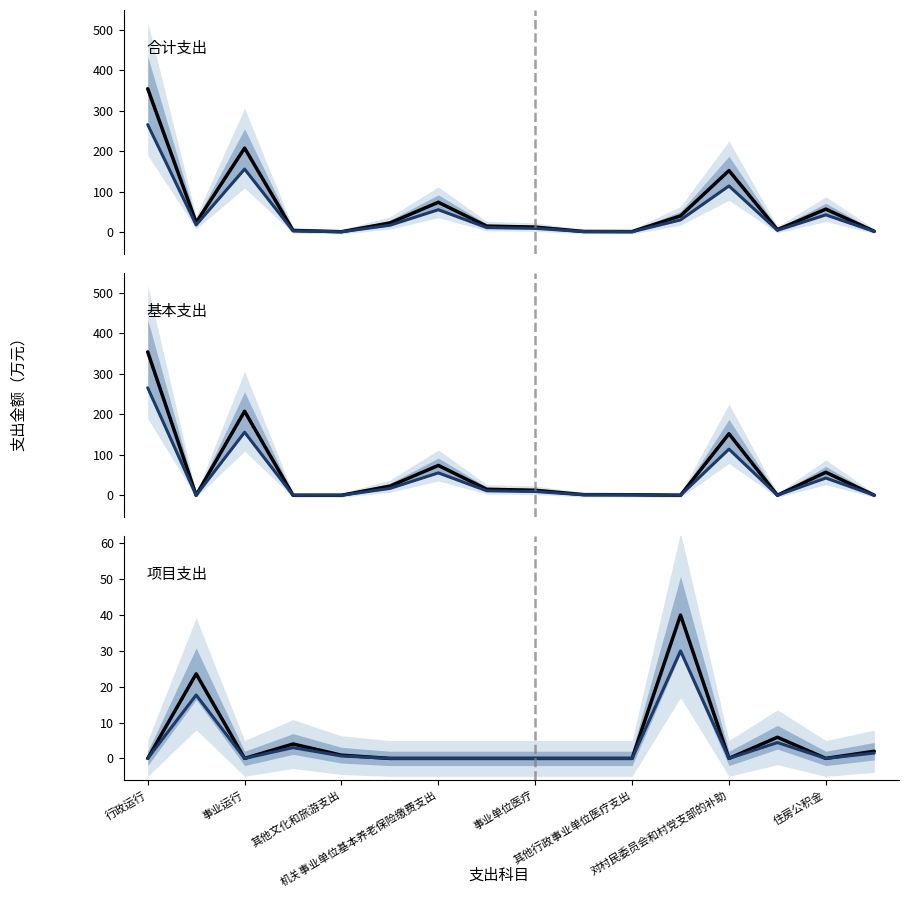

True or false: 合计_median has more than 1 points higher than both neighbors.

True